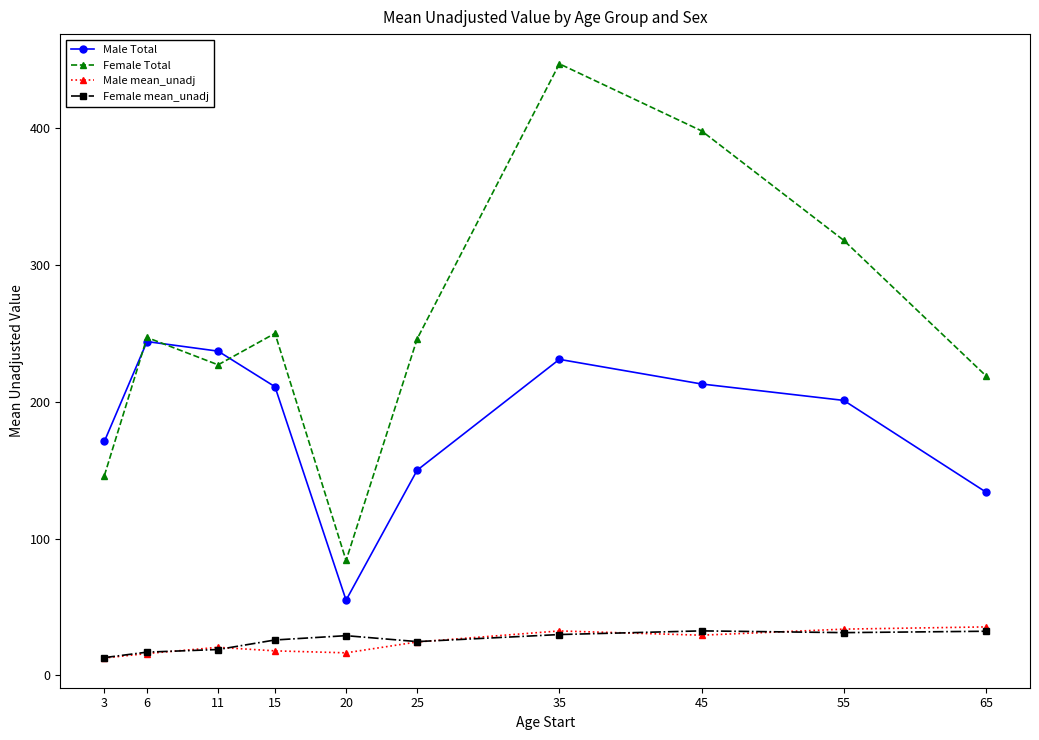

Which category has the highest value in the Female Total series?

35